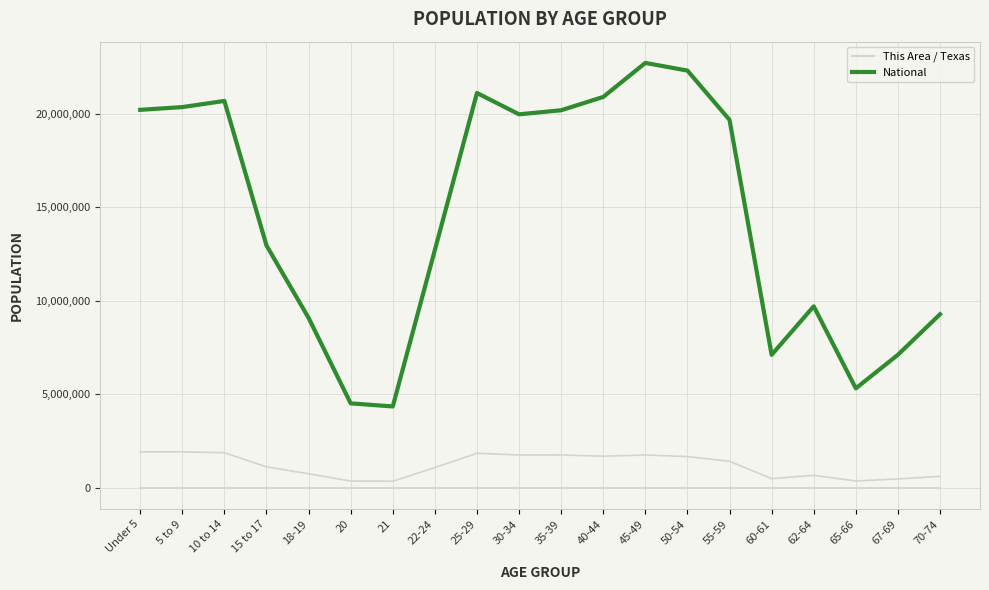

Reading right to left, transcribe all the data shown in this chart.

This Area: 70-74=464	67-69=464	65-66=337	62-64=495	60-61=265	55-59=621	50-54=579	45-49=542	40-44=523	35-39=633	30-34=677	25-29=870	22-24=664	21=212	20=186	18-19=215	15 to 17=337	10 to 14=574	5 to 9=629	Under 5=705
Texas: 70-74=619156	67-69=480038	65-66=373062	62-64=674244	60-61=500523	55-59=1422924	50-54=1674869	45-49=1760467	40-44=1694795	35-39=1763587	30-34=1760434	25-29=1853039	22-24=1089024	21=359015	20=369040	18-19=755890	15 to 17=1127234	10 to 14=1881883	5 to 9=1928234	Under 5=1928473
National: 70-74=9278166	67-69=7115361	65-66=5319902	62-64=9704197	60-61=7113727	55-59=19664805	50-54=22298125	45-49=22708591	40-44=20890964	35-39=20179642	30-34=19962099	25-29=21101849	22-24=12712576	21=4354294	20=4519129	18-19=9086089	15 to 17=12954254	10 to 14=20677194	5 to 9=20348657	Under 5=20201362